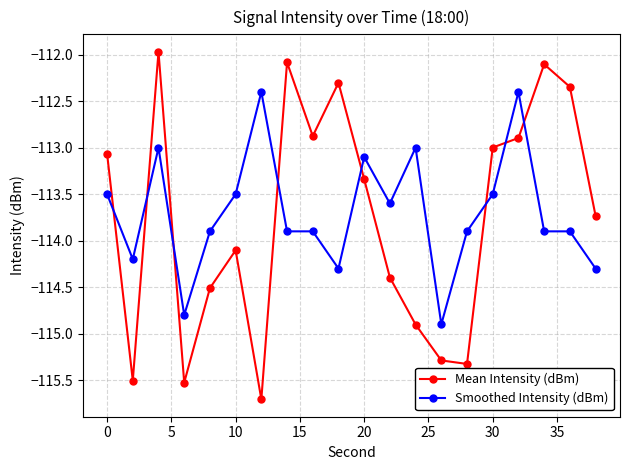

What is the average value of the Mean Intensity (dBm) series?

-113.7